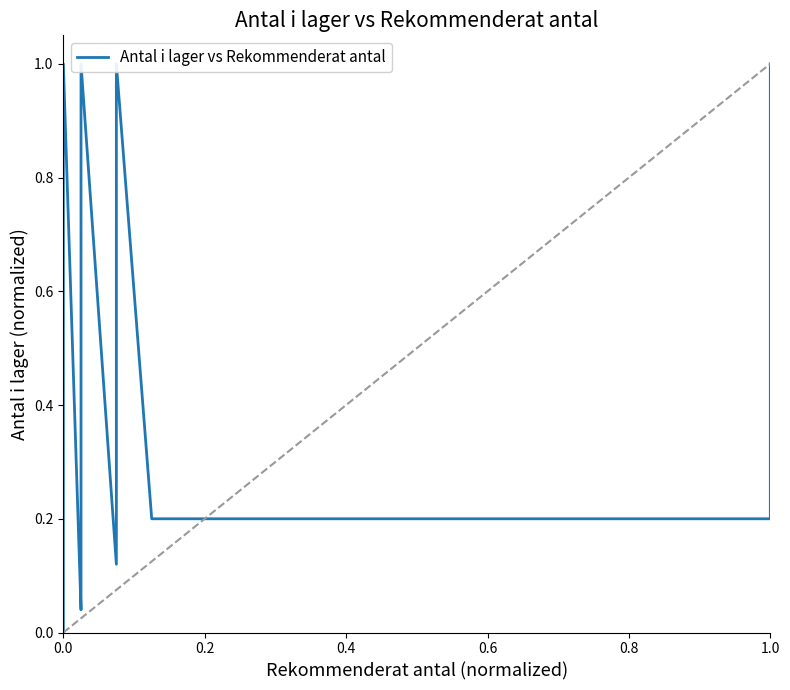

How many interior local peaks (higher than both neighbors) does the data have?

2